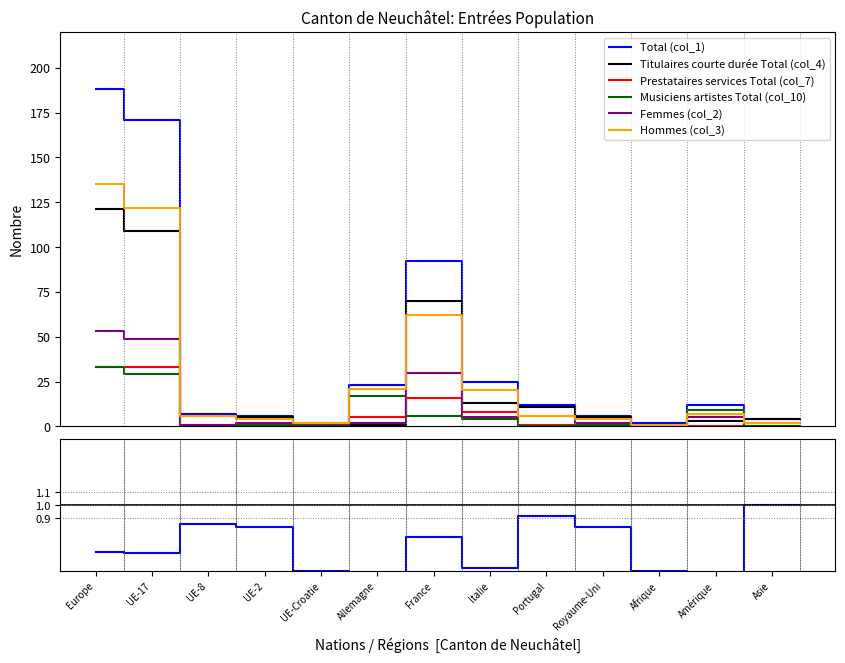

Reading right to left, extract all data points from this chart.

Total (col_1): Asie=4	Amérique=12	Afrique=2	Royaume-Uni=6	Portugal=12	Italie=25	France=92	Allemagne=23	UE-Croatie=2	UE-2=6	UE-8=7	UE-17=171	Europe=188
Titulaires courte durée Total (col_4): Asie=4	Amérique=3	Afrique=1	Royaume-Uni=5	Portugal=11	Italie=13	France=70	Allemagne=1	UE-Croatie=1	UE-2=5	UE-8=6	UE-17=109	Europe=121
Prestataires services Total (col_7): Asie=0	Amérique=0	Afrique=0	Royaume-Uni=0	Portugal=1	Italie=8	France=16	Allemagne=5	UE-Croatie=0	UE-2=0	UE-8=0	UE-17=33	Europe=33
Musiciens artistes Total (col_10): Asie=0	Amérique=9	Afrique=1	Royaume-Uni=1	Portugal=0	Italie=4	France=6	Allemagne=17	UE-Croatie=1	UE-2=1	UE-8=0	UE-17=29	Europe=33
Femmes (col_2): Asie=2	Amérique=5	Afrique=1	Royaume-Uni=2	Portugal=6	Italie=5	France=30	Allemagne=2	UE-Croatie=0	UE-2=2	UE-8=1	UE-17=49	Europe=53
Hommes (col_3): Asie=2	Amérique=7	Afrique=1	Royaume-Uni=4	Portugal=6	Italie=20	France=62	Allemagne=21	UE-Croatie=2	UE-2=4	UE-8=6	UE-17=122	Europe=135